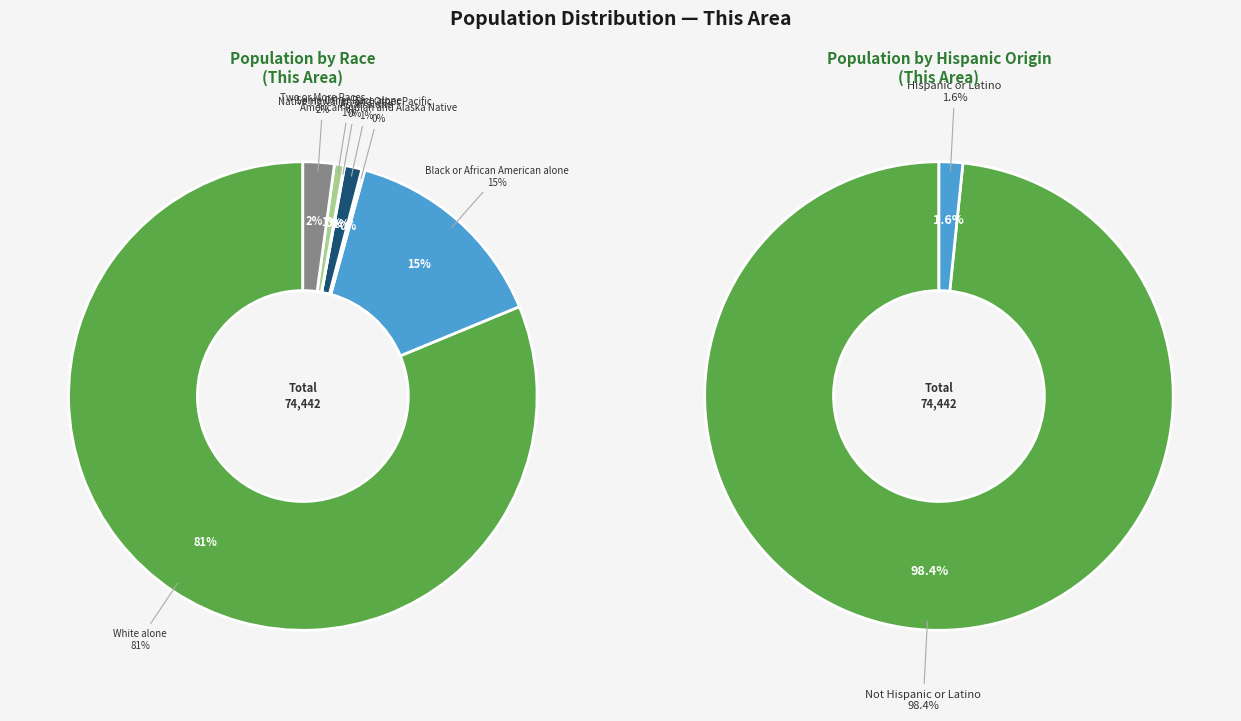

What percentage is the Two or More Races slice, to the nearest percent?

2%